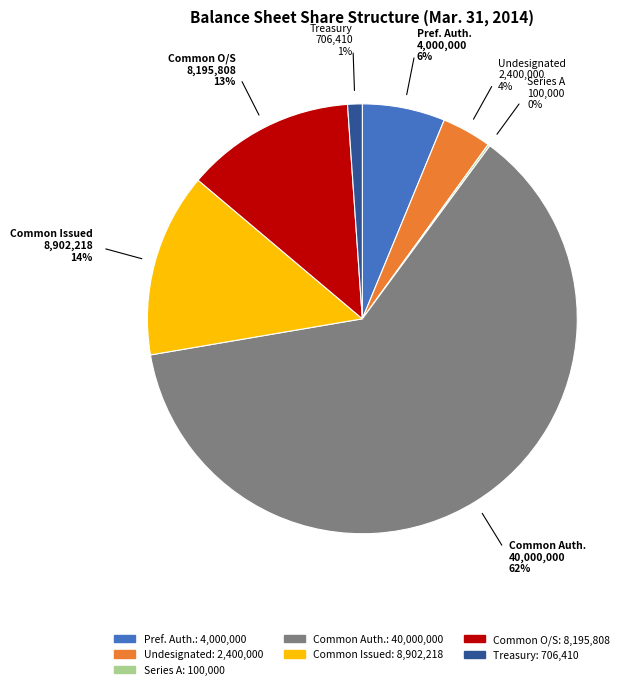

To the nearest percent, what is the average slice percentage?

14%